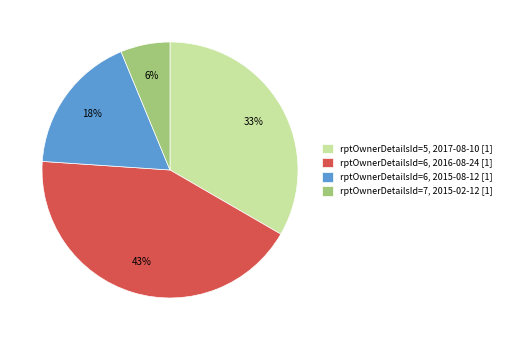

Does rptOwnerDetailsId=6, 2015-08-12 [1] represent more than half of the total?

No